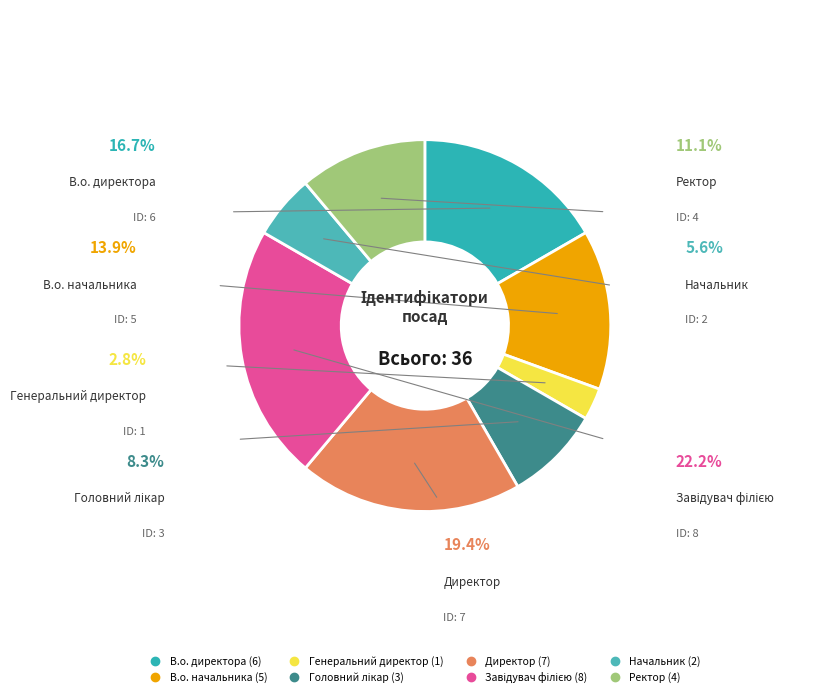

Does Начальник account for over 50% of the chart?

No